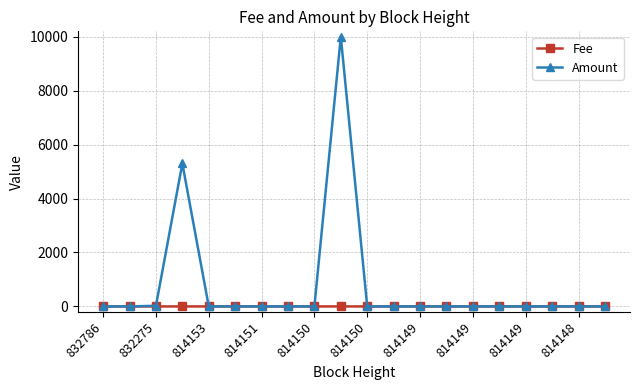

True or false: Fee has more than 0 interior local peaks.

True